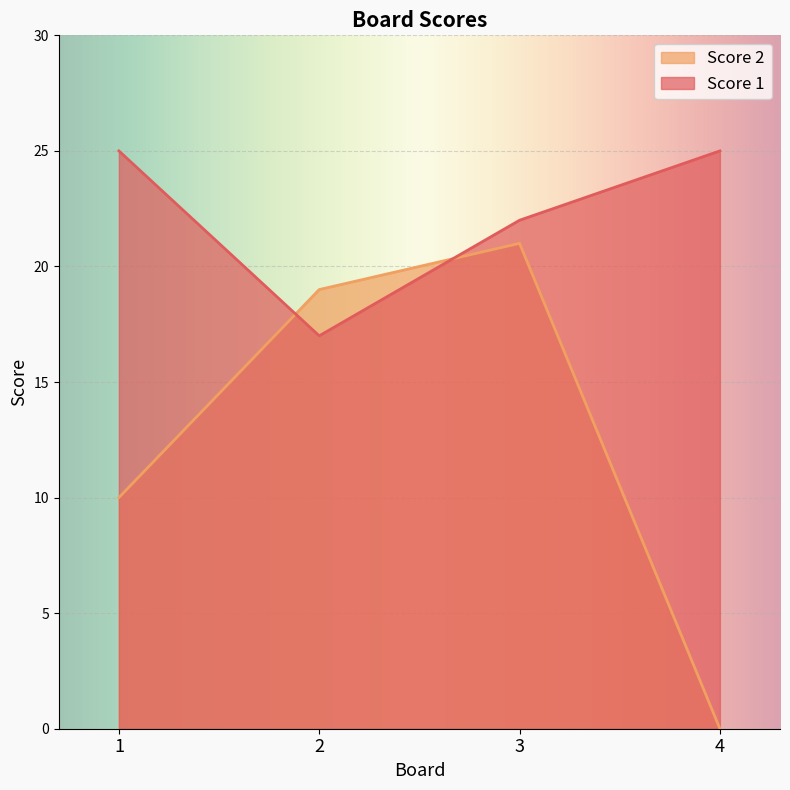

Reading left to right, list all the values displayed in this chart.

Score 1: 25	17	22	25
Score 2: 10	19	21	0